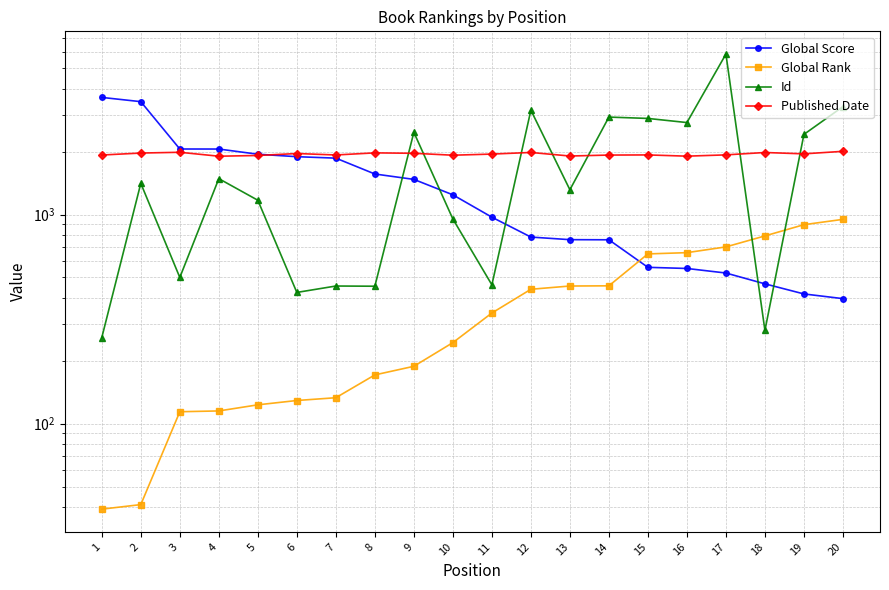

At which category does Published Date reach its first local peak?

3